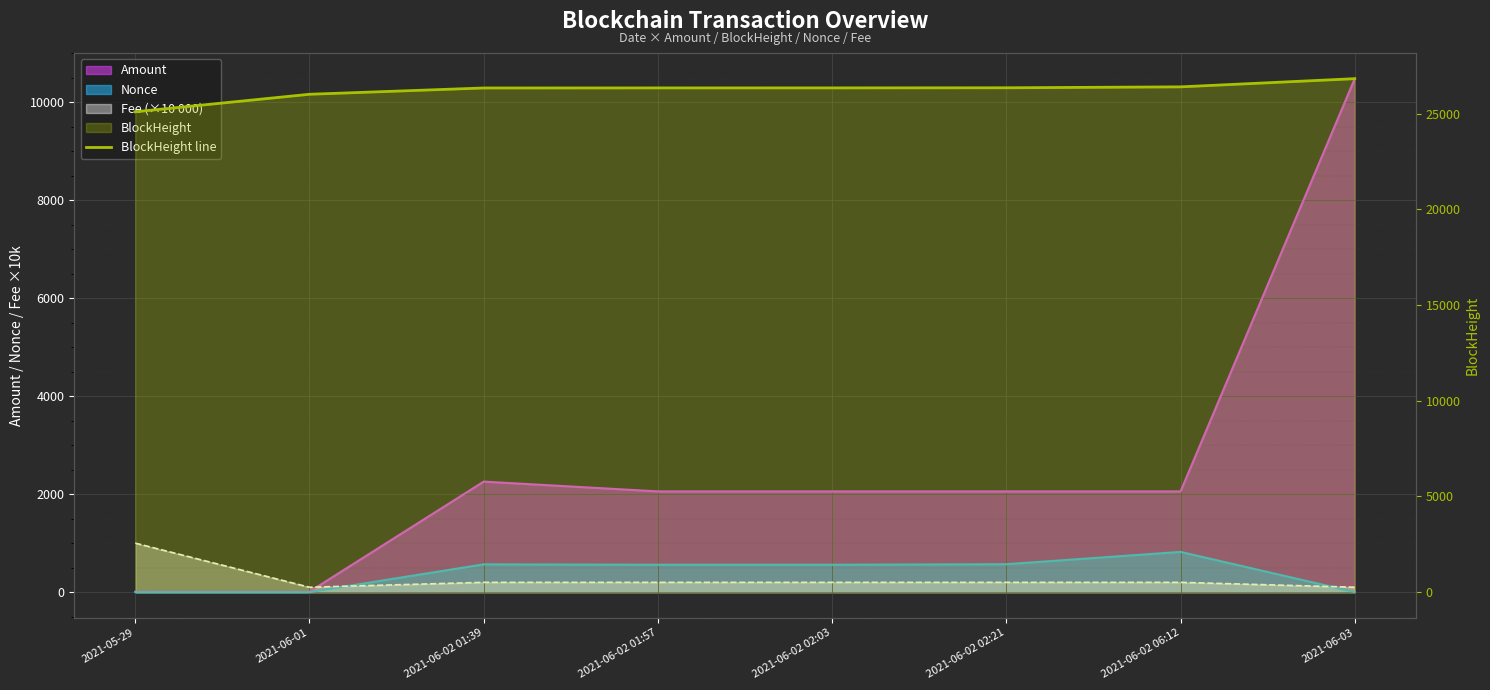

What value does the data have at 2021-06-02 06:12, to the nearest 100?

26400